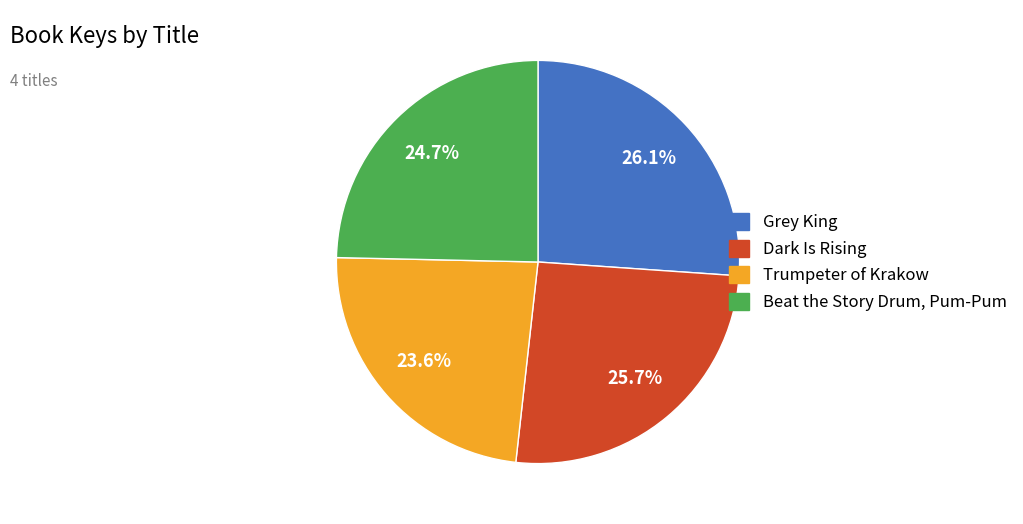

Which category has the smallest portion of the pie?

Trumpeter of Krakow